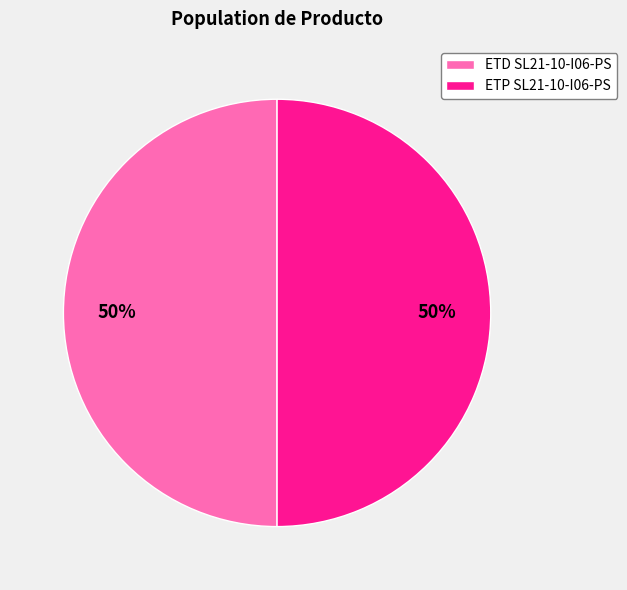

Do ETP SL21-10-I06-PS and ETD SL21-10-I06-PS together represent more than half of the pie?

Yes